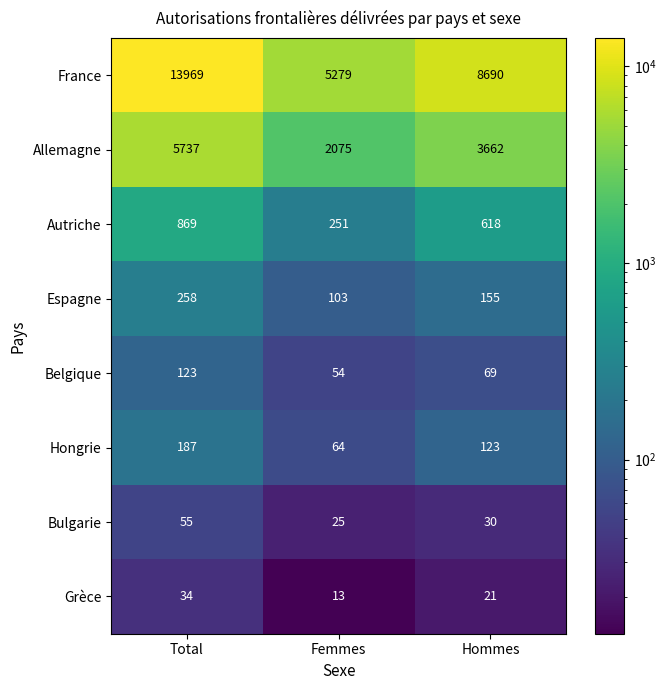

Is it true that Belgique equals 69 at Hommes?

True